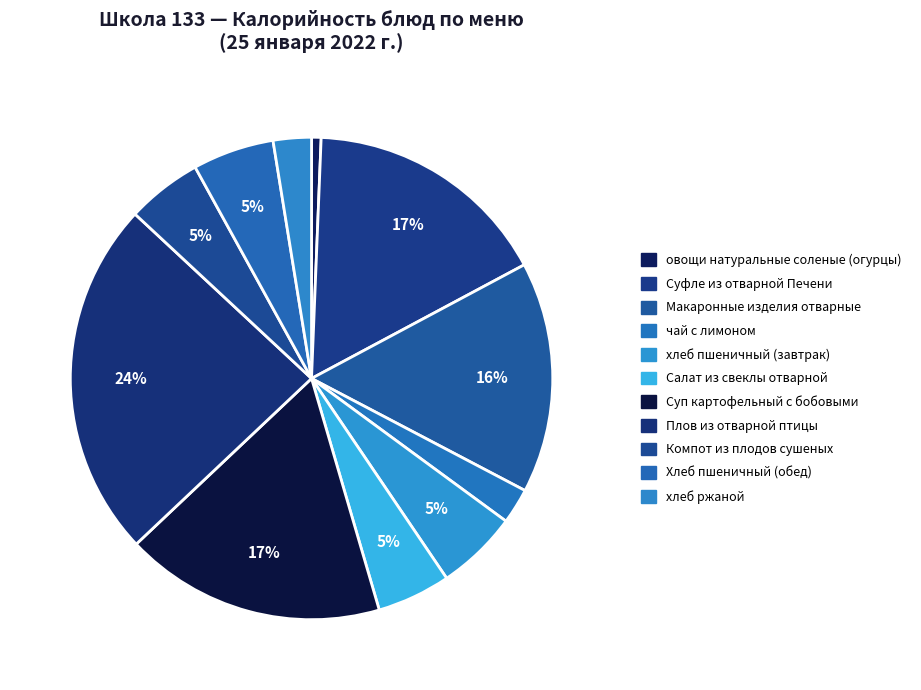

How many slices are in this pie chart?

11